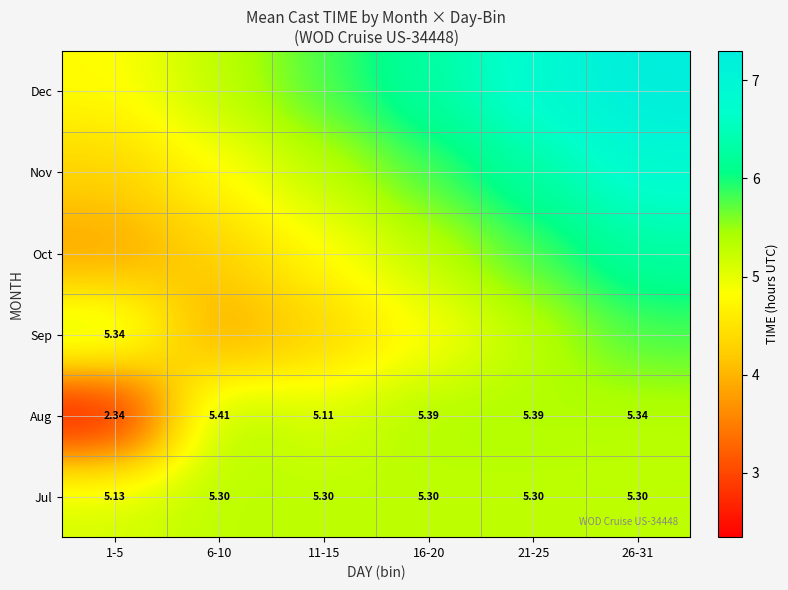

What is the maximum value shown in the chart?

7.3